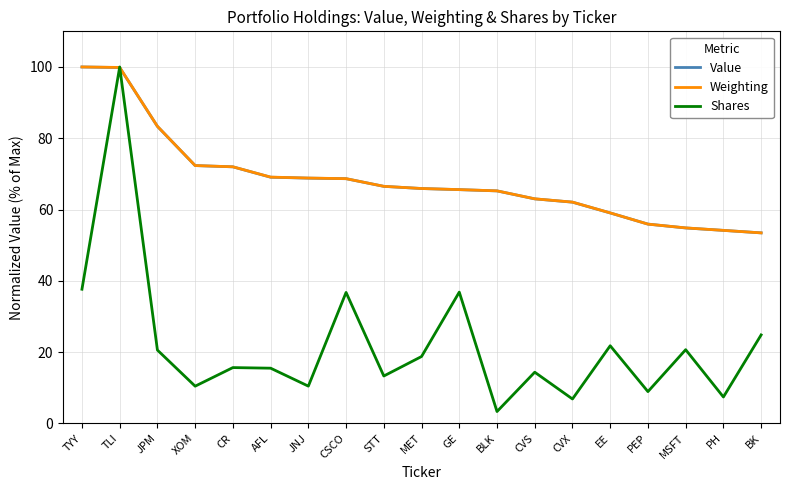

What is the minimum value for Value?

53.4